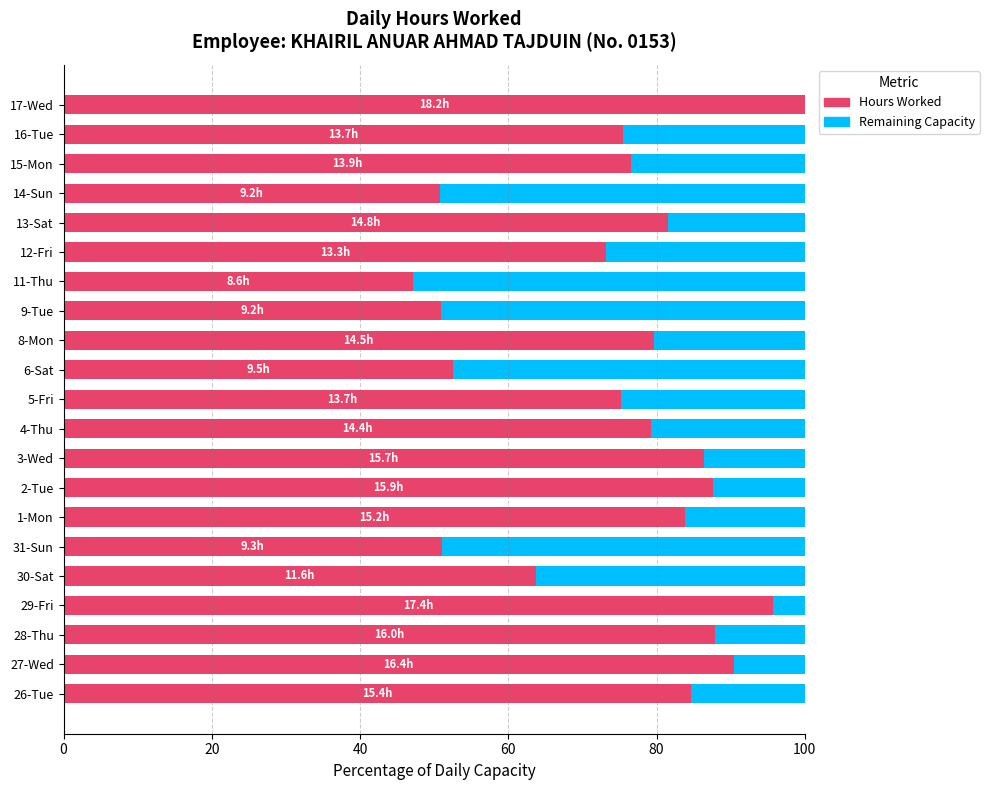

What is the sum of the Hours Worked values at 6-Sat and 4-Thu?

131.7